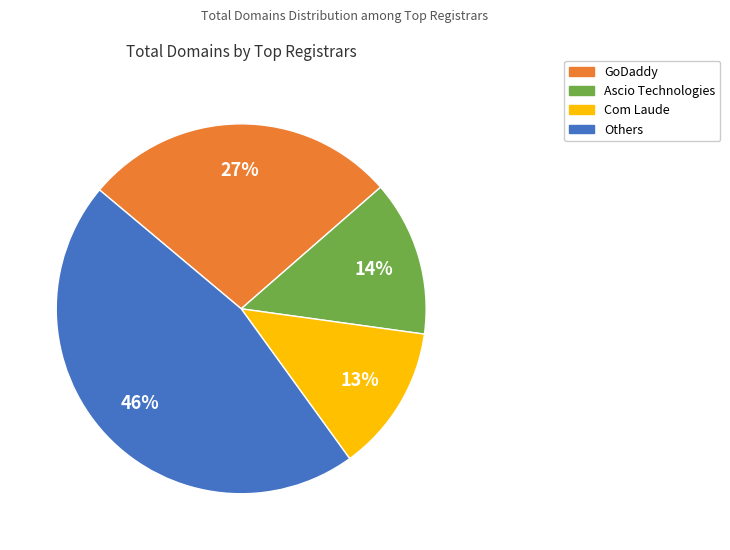

To the nearest percent, what is the average slice percentage?

25%